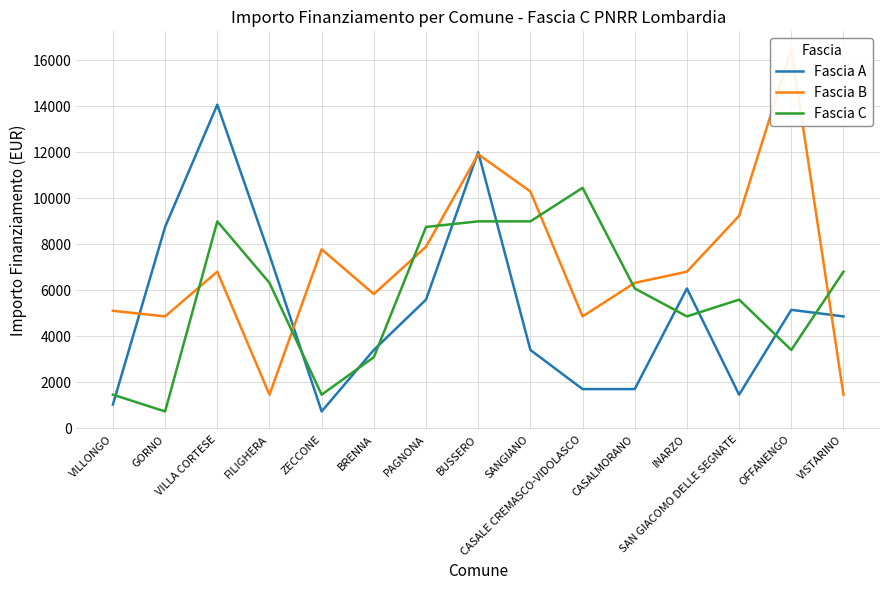

How many values in the Fascia B series are below 6804?

7